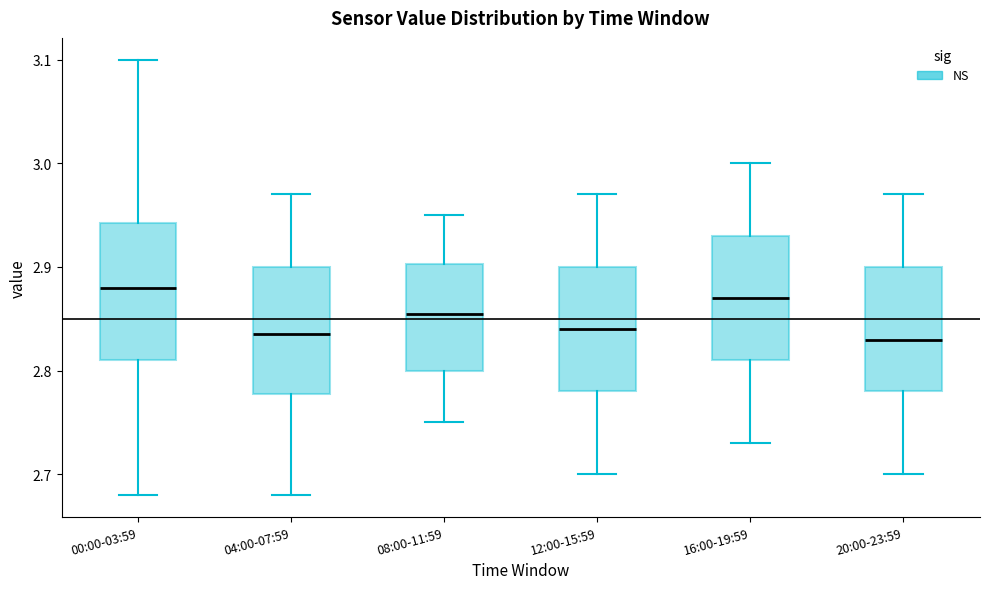

Where does the lower whisker of the box for 00:00-03:59 end on the y-axis? The values are not printed on the chart, so give them approximately, as read against the axis.

2.68